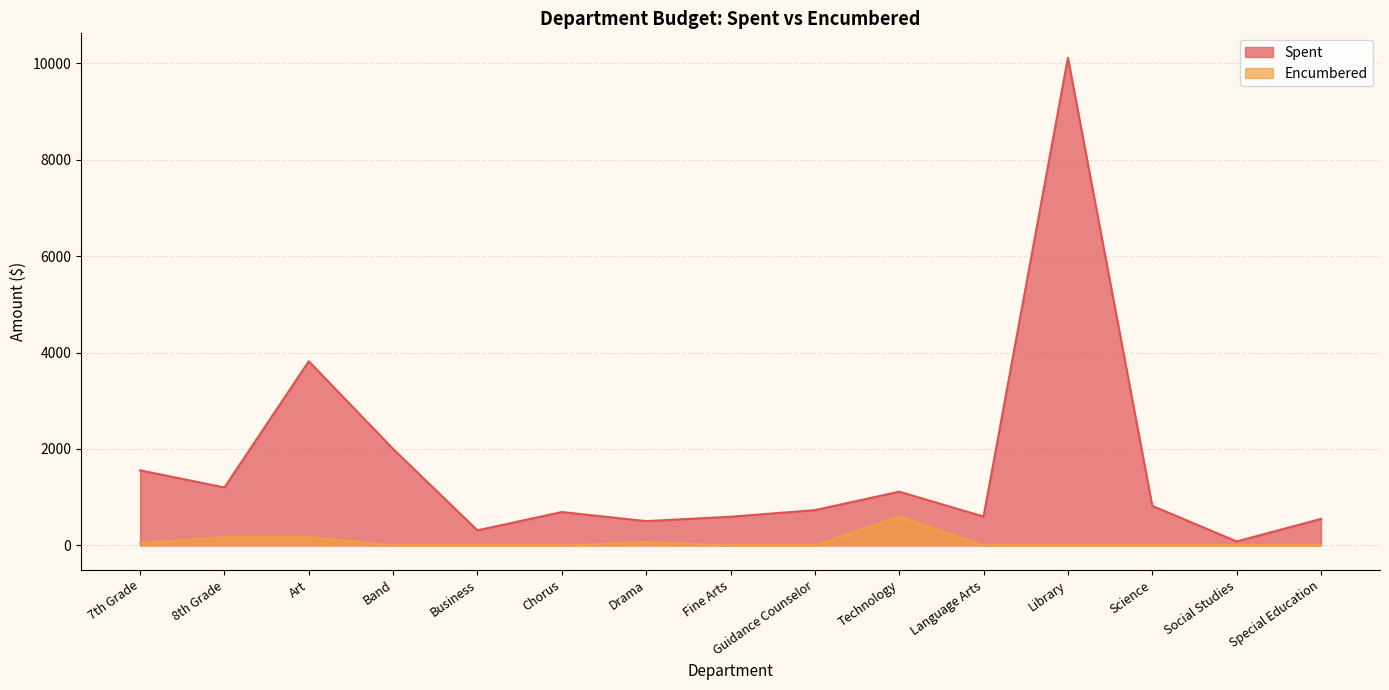

At Drama, list the series in order from largest to smallest.

Spent, Encumbered